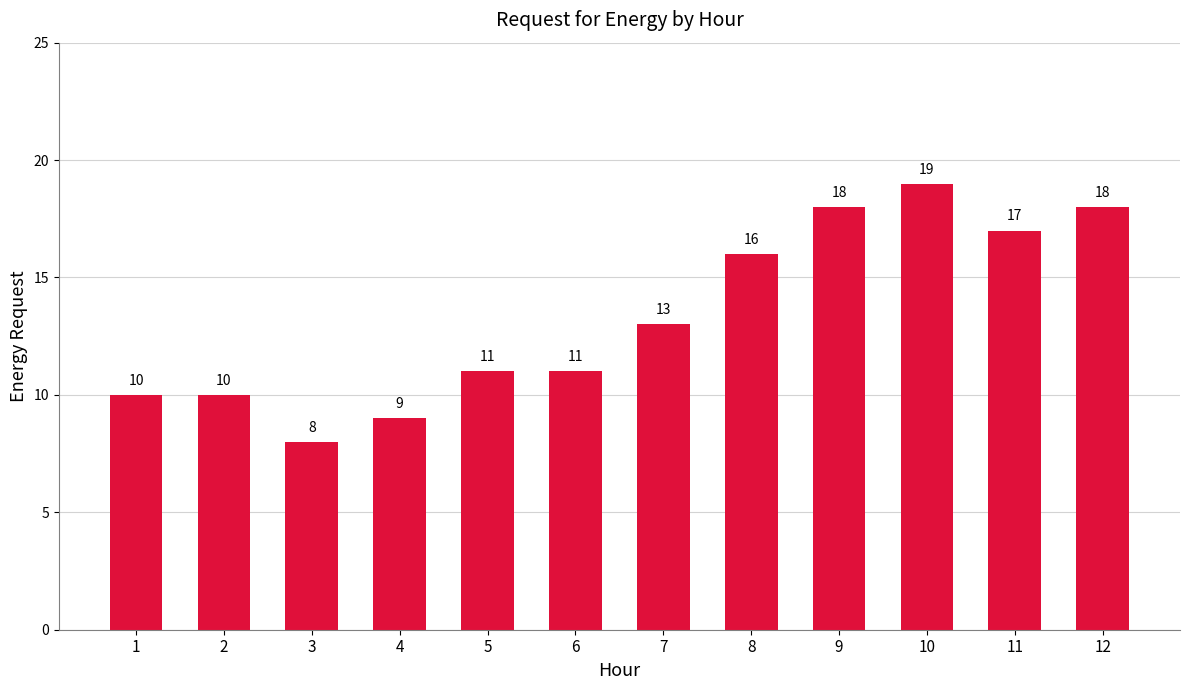

Where is the data nearest to the value 13?

7